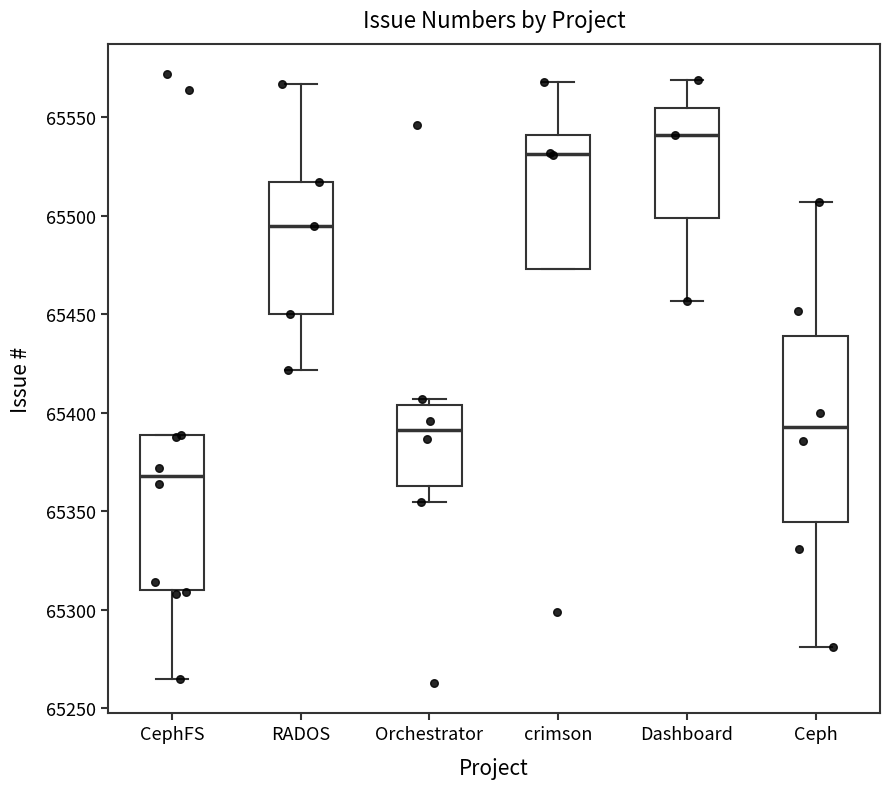

Reading left to right, read every box against the y-axis: the position of its median line, the range the box covers, and the ends of its whiskers. The values are not printed on the chart, so give them approximately, as read against the axis.

CephFS: median 65370, box 65310 to 65390, whiskers 65265 to 65390
RADOS: median 65495, box 65450 to 65515, whiskers 65420 to 65565
Orchestrator: median 65390, box 65365 to 65405, whiskers 65355 to 65405 (just above the box's upper edge)
crimson: median 65530, box 65475 to 65540, whiskers 65475 to 65570
Dashboard: median 65540, box 65500 to 65555, whiskers 65455 to 65570
Ceph: median 65395, box 65345 to 65440, whiskers 65280 to 65505